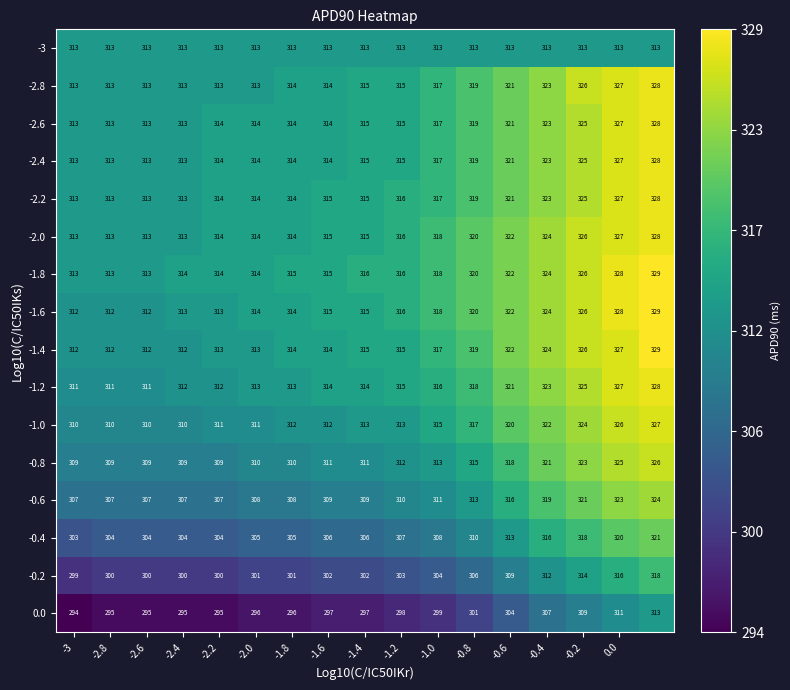

What is the greatest value displayed?

329